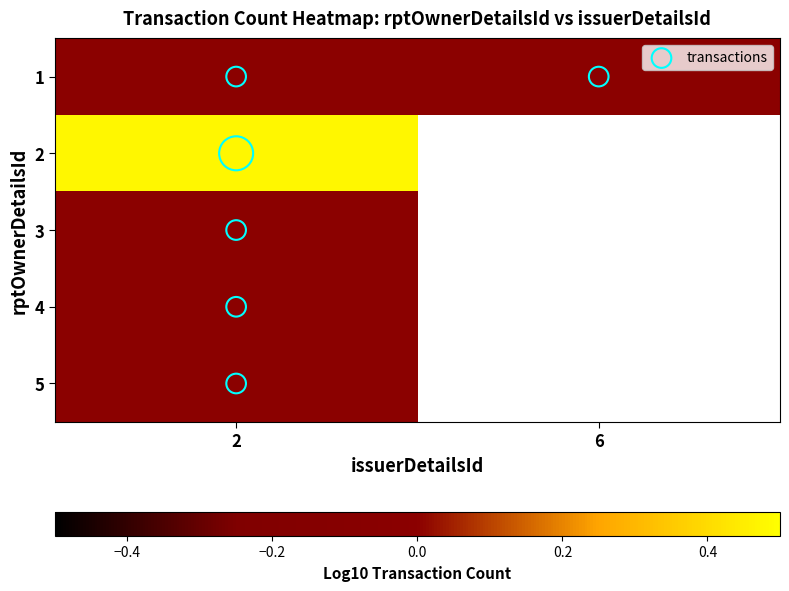

At how many categories does at least one series exceed 0?

1